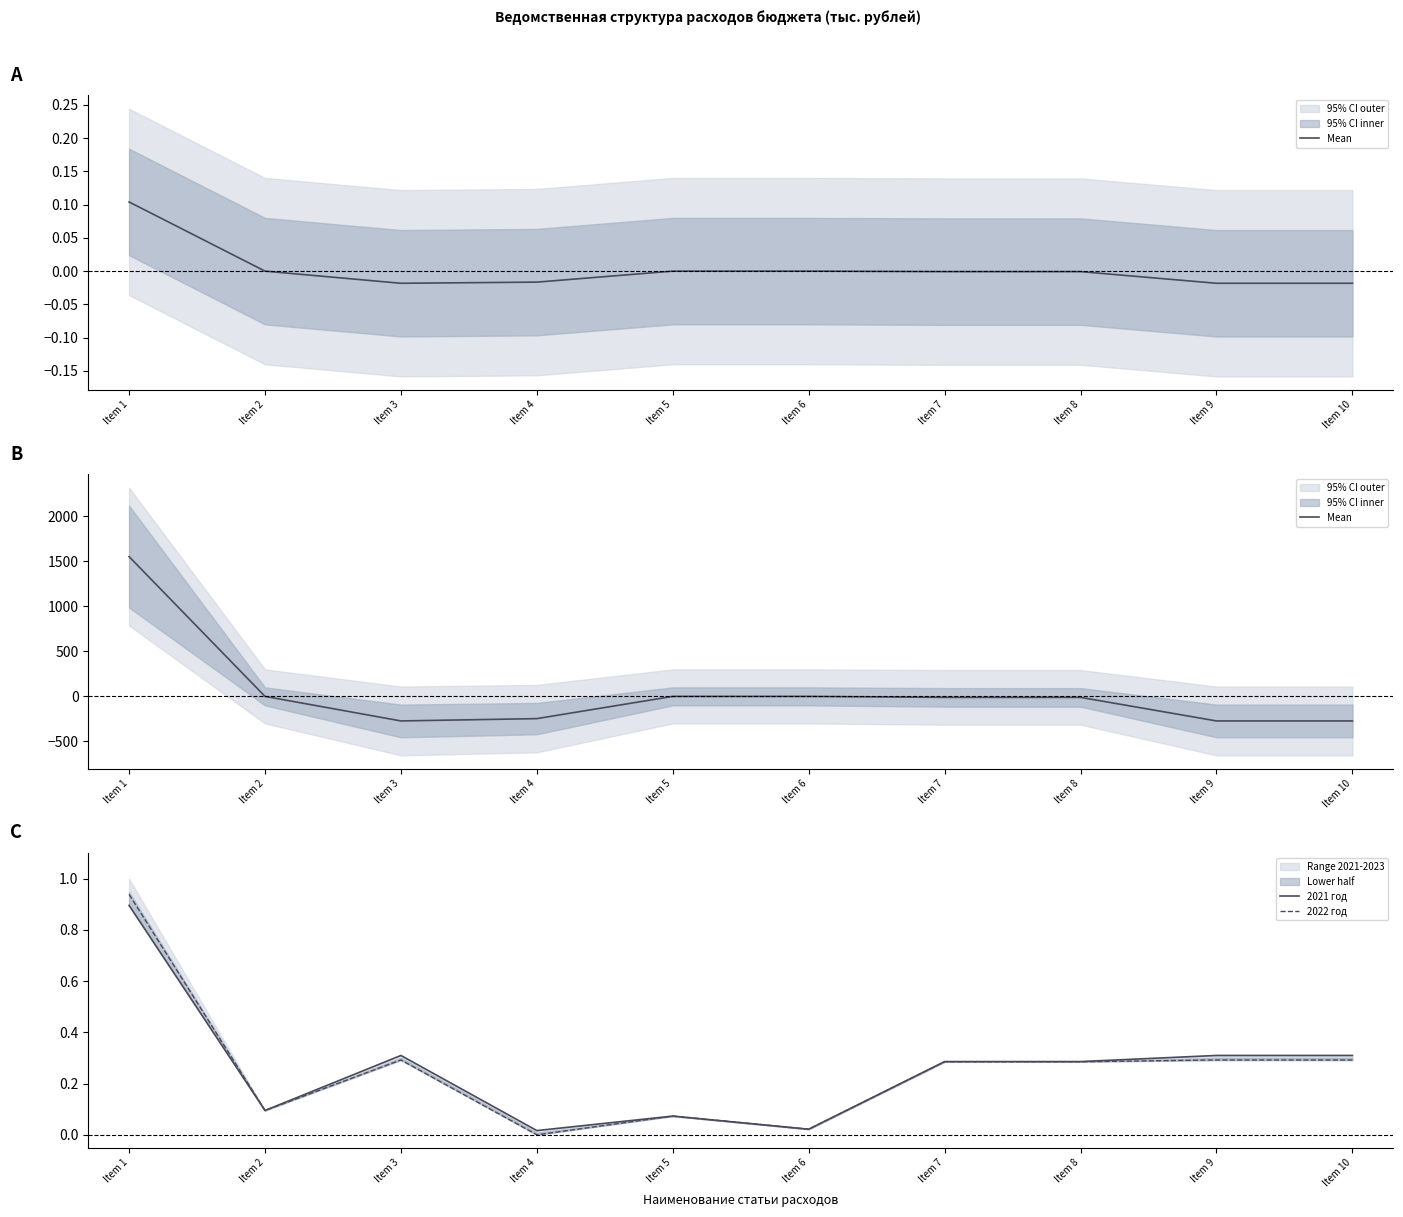

The value of Mean at Item 9 is -272.6. True or false?

True